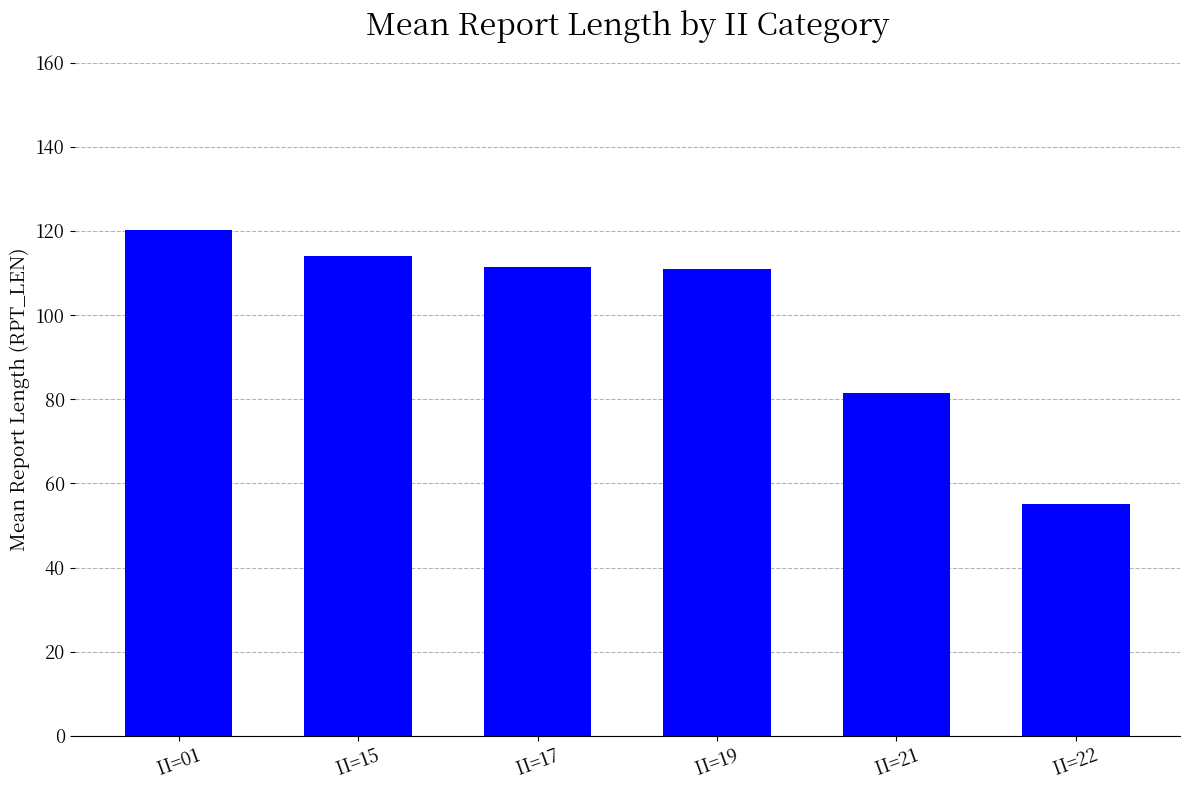

Which category has the lowest value across all series?

II=22